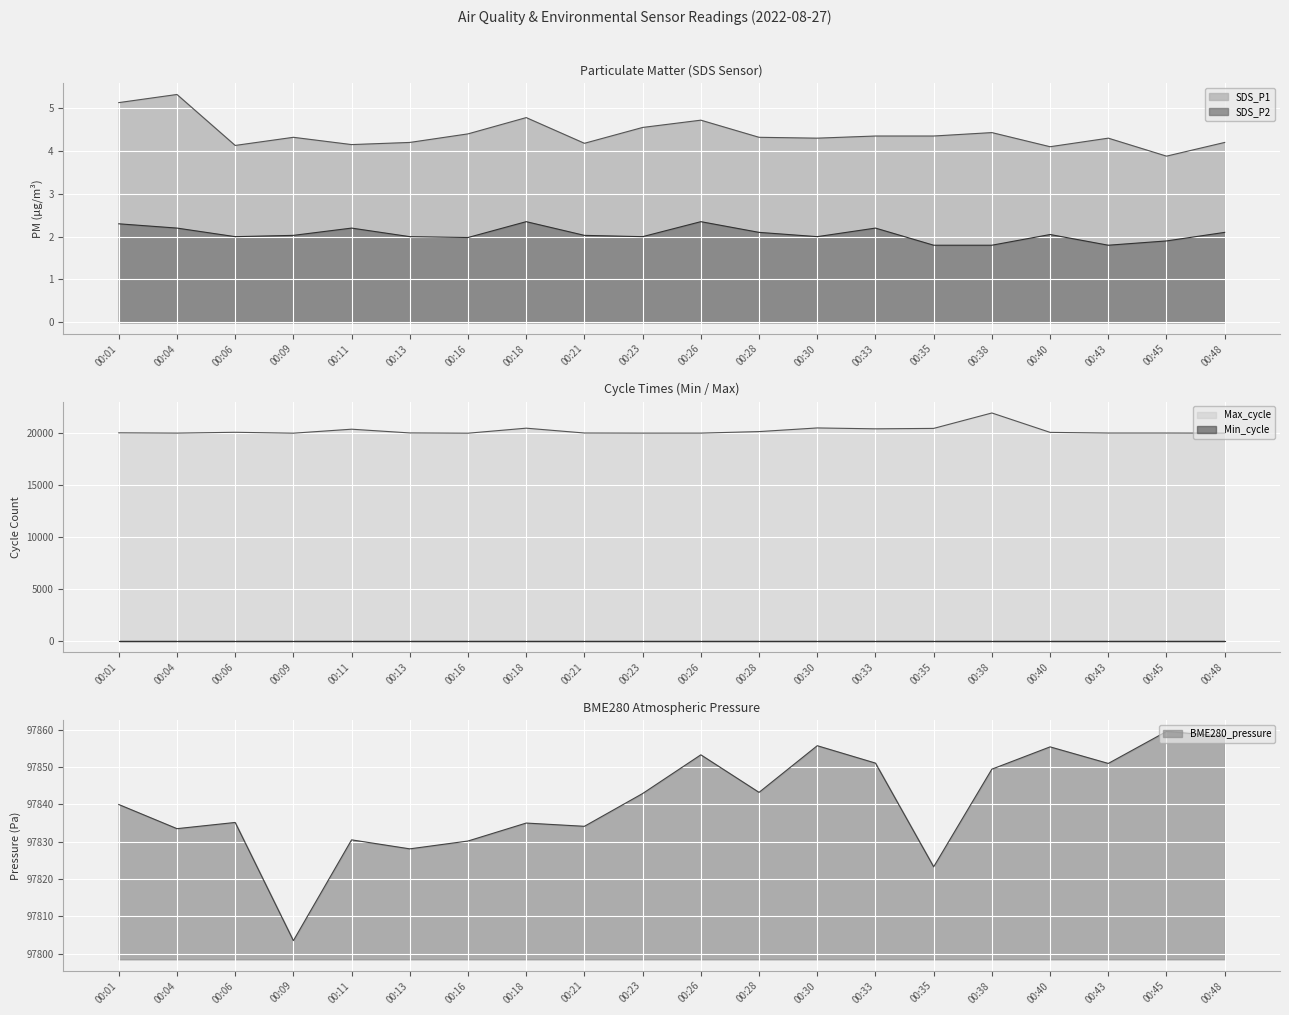

What is the difference between the maximum and minimum values in the SDS_P2 series?

0.6